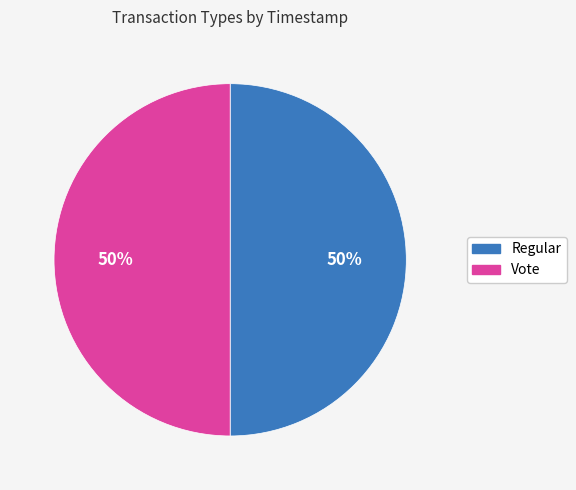

To the nearest percent, what is the average slice percentage?

50%